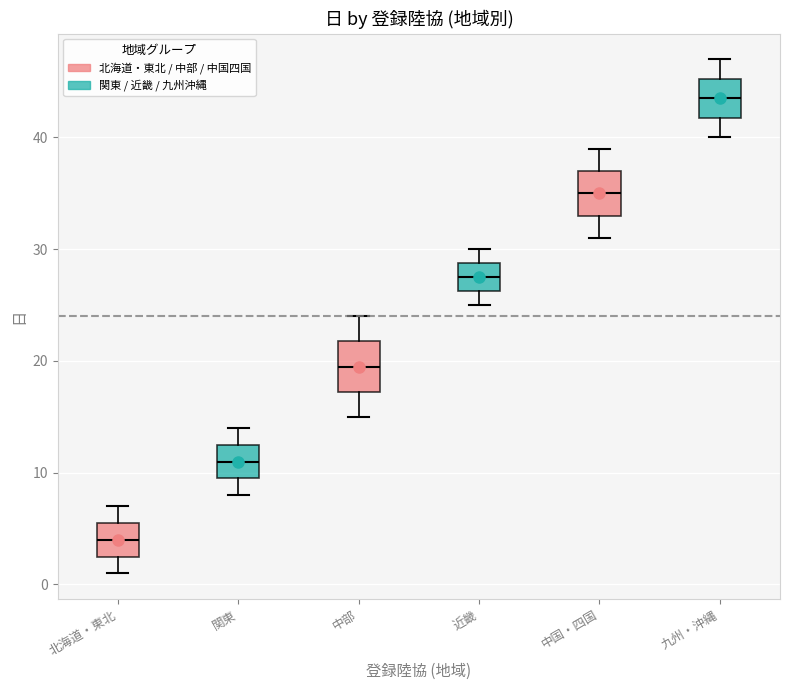

Reading left to right, read every box against the y-axis: the position of its median line, the range the box covers, and the ends of its whiskers. The values are not printed on the chart, so give them approximately, as read against the axis.

北海道・東北: median 4, box 3 to 6, whiskers 1 to 7
関東: median 11, box 10 to 13, whiskers 8 to 14
中部: median 20, box 17 to 22, whiskers 15 to 24
近畿: median 28, box 26 to 29, whiskers 25 to 30
中国・四国: median 35, box 33 to 37, whiskers 31 to 39
九州・沖縄: median 44, box 42 to 45, whiskers 40 to 47